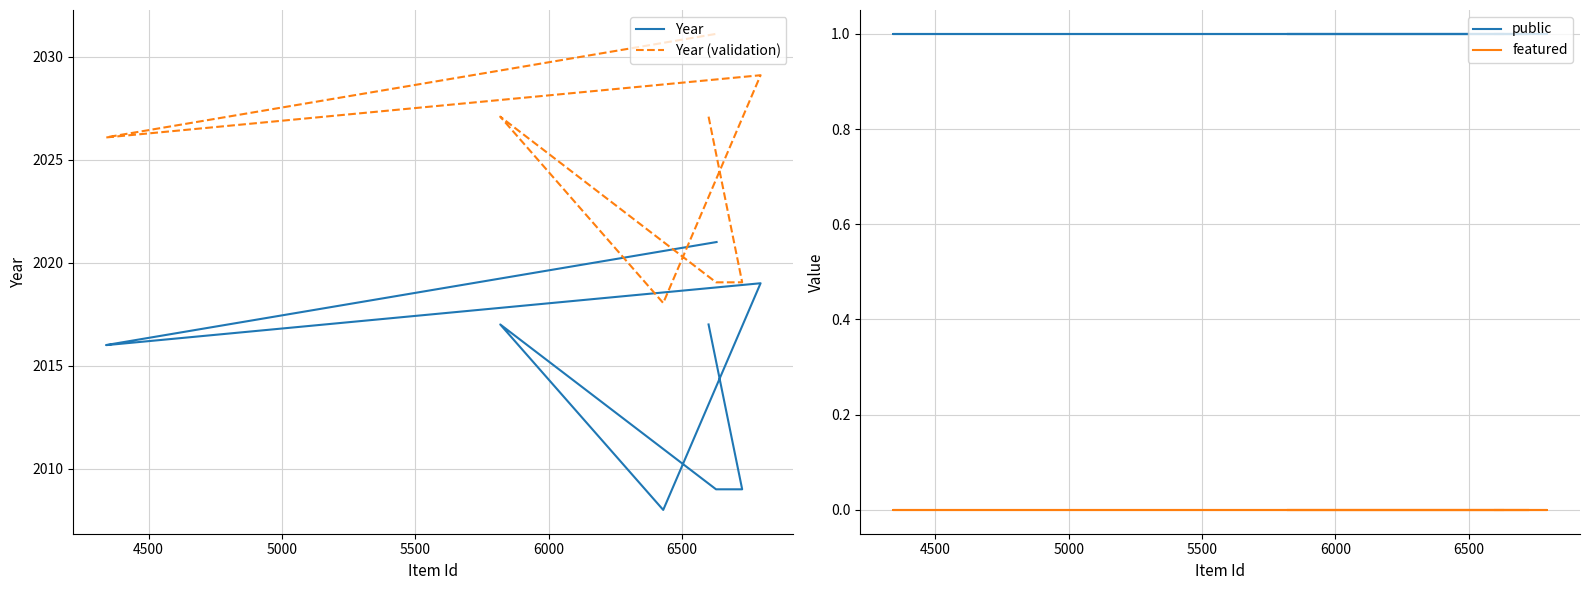

The value of Year at 4500 is 2678.2. True or false?

False